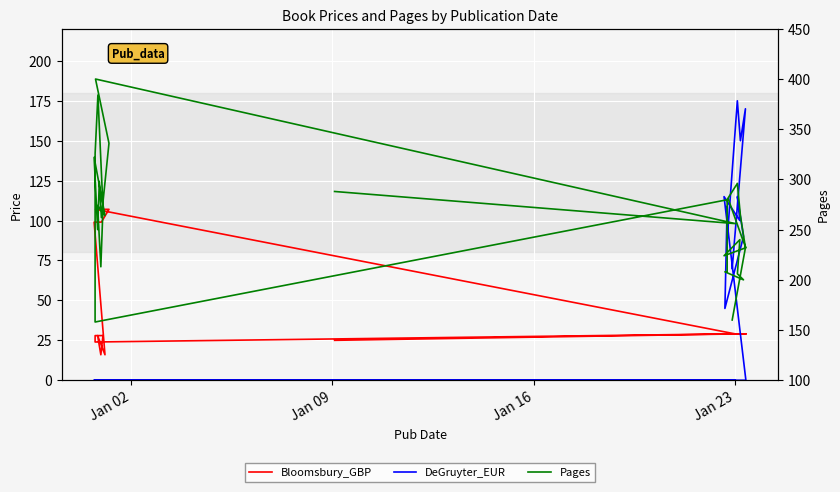

Reading left to right, list all the values displayed in this chart.

Bloomsbury_GBP: 29.0	29.0	29.0	29.0	29.0	29.0	29.0	29.0	29.0	29.0	29.0	29.0	29.0	29.0	23.9	27.9	27.9	27.9	15.9	27.9	15.9	99.0	99.0	99.0	99.0	107.0	107.0	29.0	25.0
DeGruyter_EUR: 70.0	169.9	149.9	174.9	88.0	109.0	45.0	90.0	115.0	100.0	115.0	0.0	0.0	0.0	0.0	0.0	0.0	0.0	0.0	0.0	0.0	0.0	0.0	0.0	0.0	0.0	0.0	0.0	0.0
Pages: 160.0	232.0	264.0	296.0	280.0	208.0	208.0	200.0	206.0	240.0	224.0	232.0	240.0	280.0	158.0	326.0	384.0	272.0	213.0	274.0	264.0	322.0	250.0	298.0	262.0	336.0	400.0	256.0	288.0